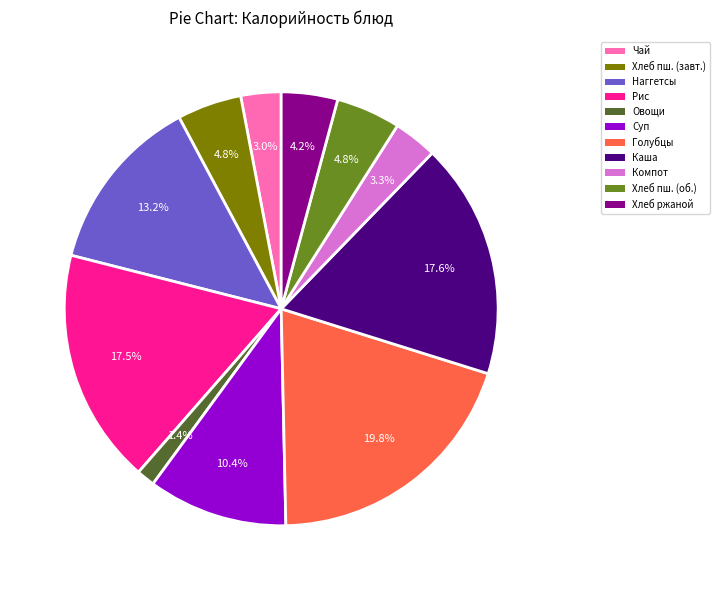

Does any single category account for the majority?

No